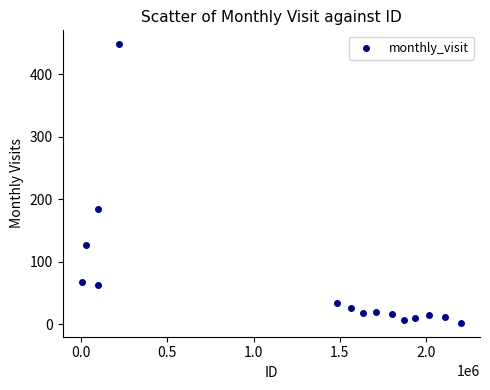

What Y value in the scatter plot is closest to 225?

184